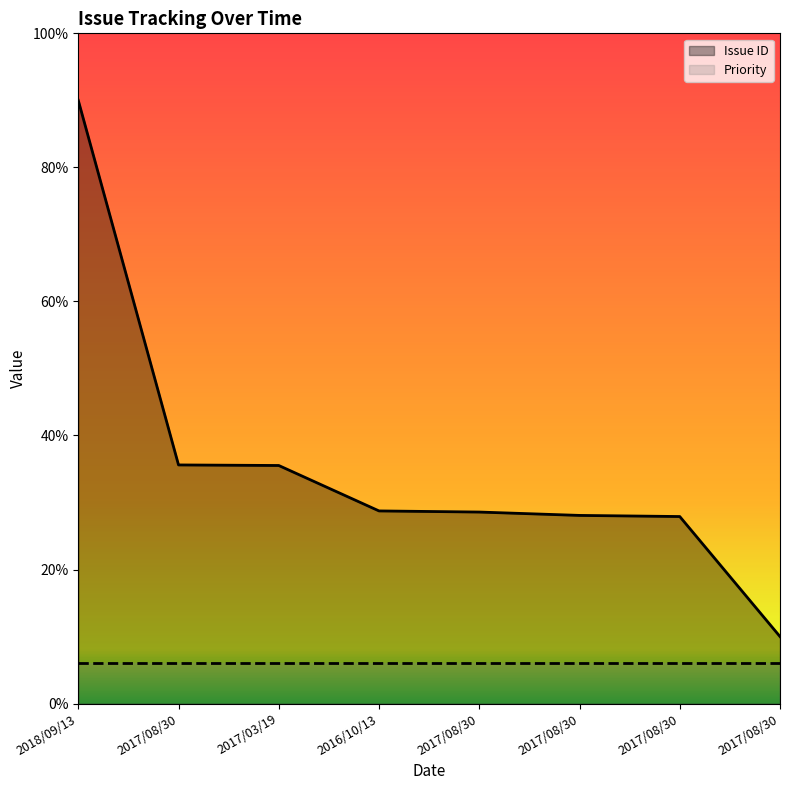

True or false: the data has more than 0 interior local peaks.

False